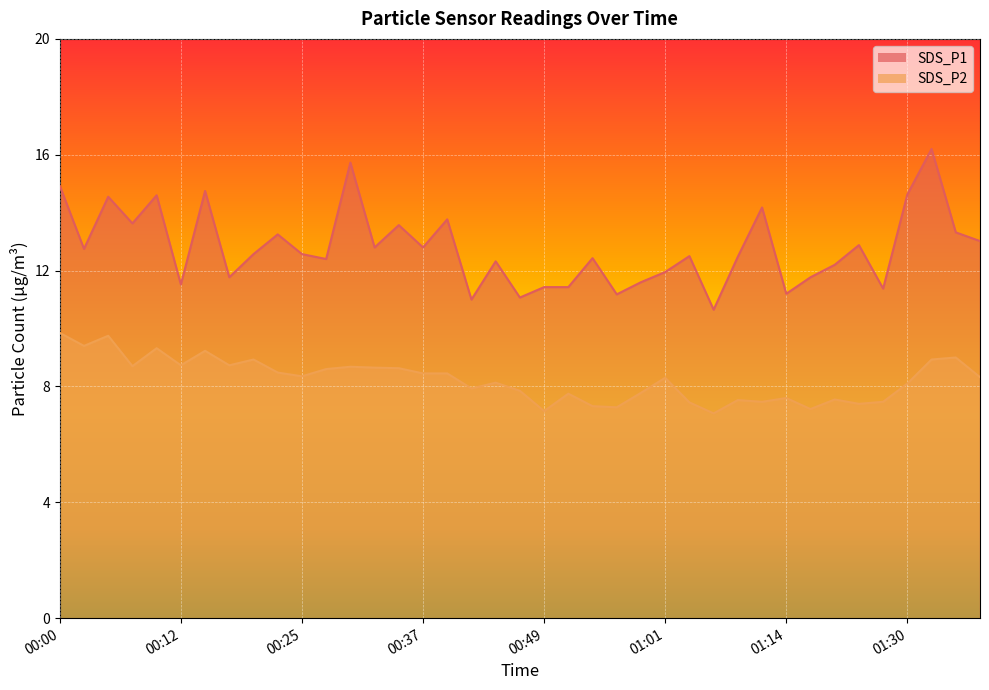

True or false: SDS_P1 and SDS_P2 intersect in this chart.

False